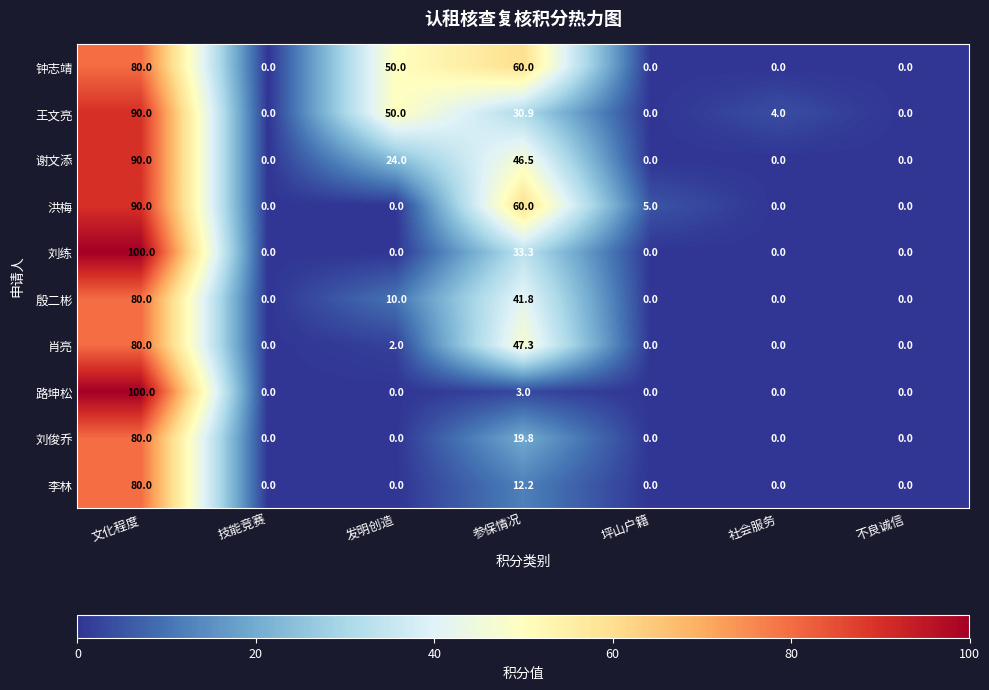

At which category is the sum across all series the highest?

文化程度